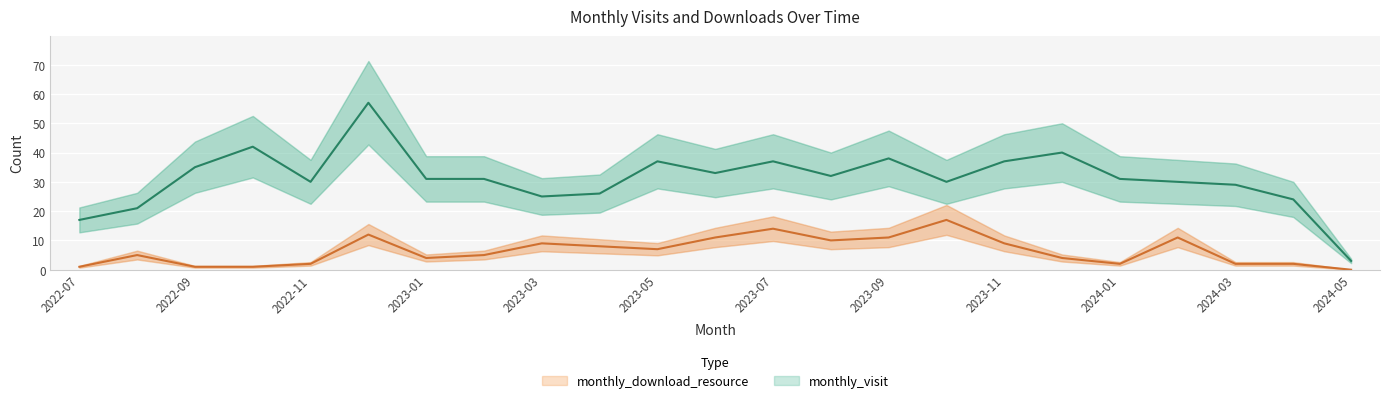

True or false: monthly_visit and monthly_download_resource intersect in this chart.

False